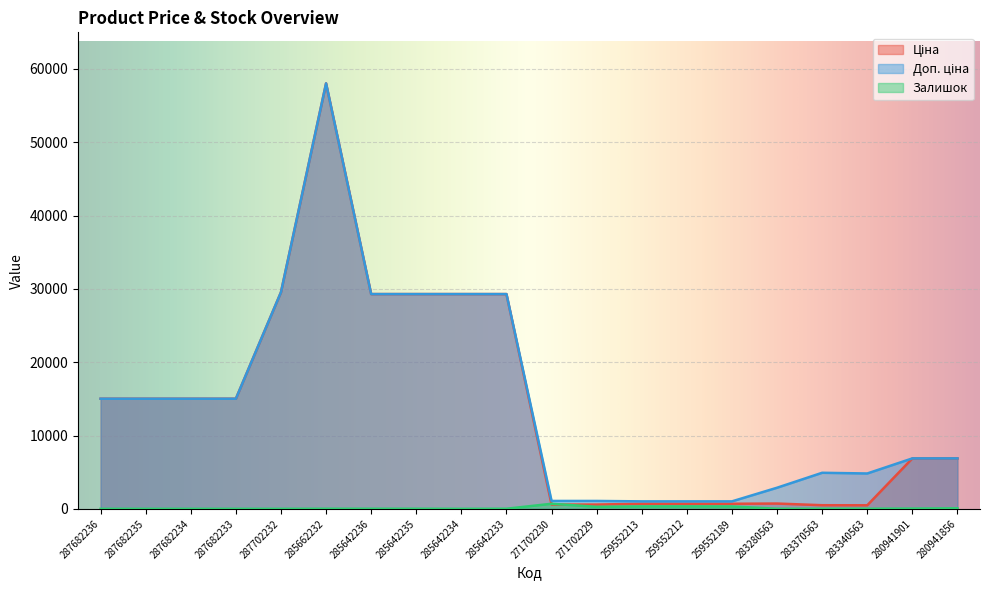

Reading left to right, list all the values displayed in this chart.

Ціна: 287682236=15019.2	287682235=15019.2	287682234=15019.2	287682233=15019.2	287702232=29548.9	285662232=58037.0	285642236=29294.9	285642235=29294.9	285642234=29294.9	285642233=29294.9	271702230=586.0	271702229=586.0	259552213=689.1	259552212=689.1	259552189=689.1	283280563=719.6	283370563=491.7	283340563=482.1	280941901=6879.5	280941856=6879.5
Доп. ціна: 287682236=15019.2	287682235=15019.2	287682234=15019.2	287682233=15019.2	287702232=29548.9	285662232=58037.0	285642236=29294.9	285642235=29294.9	285642234=29294.9	285642233=29294.9	271702230=1074.5	271702229=1074.5	259552213=1017.8	259552212=1017.8	259552189=1017.8	283280563=2878.5	283370563=4917.4	283340563=4821.4	280941901=6879.5	280941856=6879.5
Залишок: 287682236=0.0	287682235=0.0	287682234=0.0	287682233=0.0	287702232=0.0	285662232=12.0	285642236=12.0	285642235=11.0	285642234=0.0	285642233=13.0	271702230=690.0	271702229=272.0	259552213=330.0	259552212=333.0	259552189=322.0	283280563=11.0	283370563=8.0	283340563=13.0	280941901=33.0	280941856=72.0